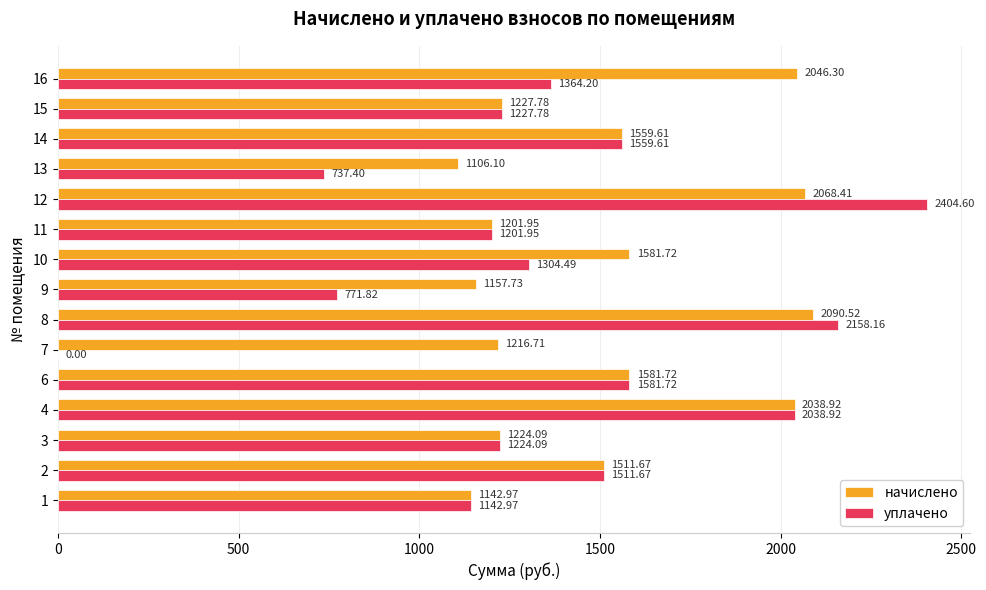

True or false: уплачено has a value of 3617.7 at 10.

False